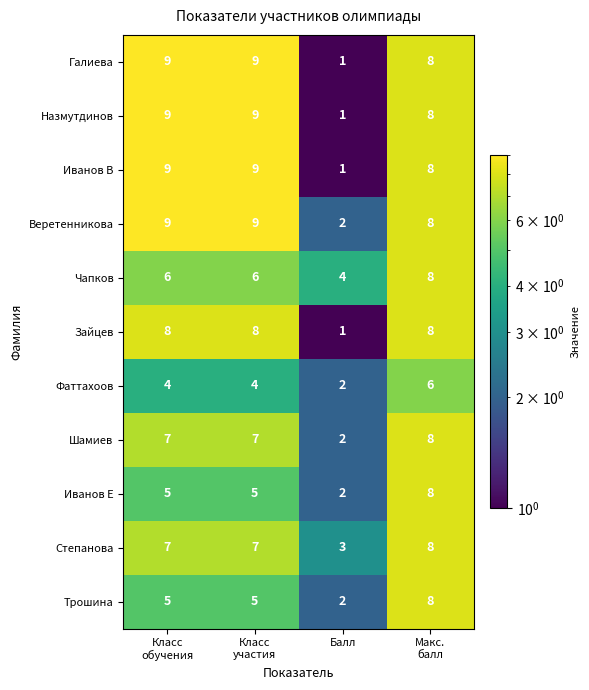

What is the spread (max minus min) of values at Класс
участия?

5